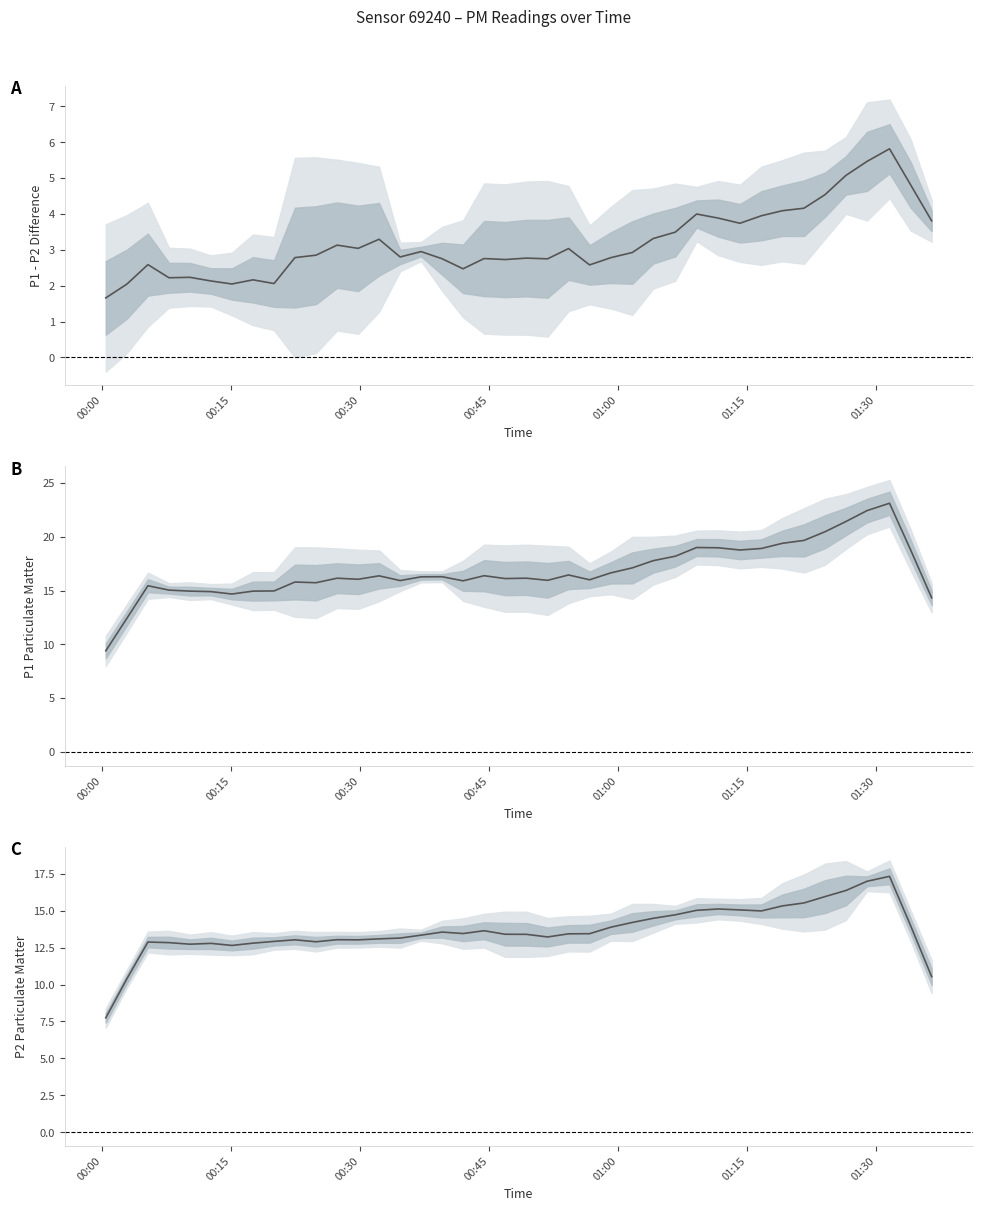

How many data points are less than 13?

11